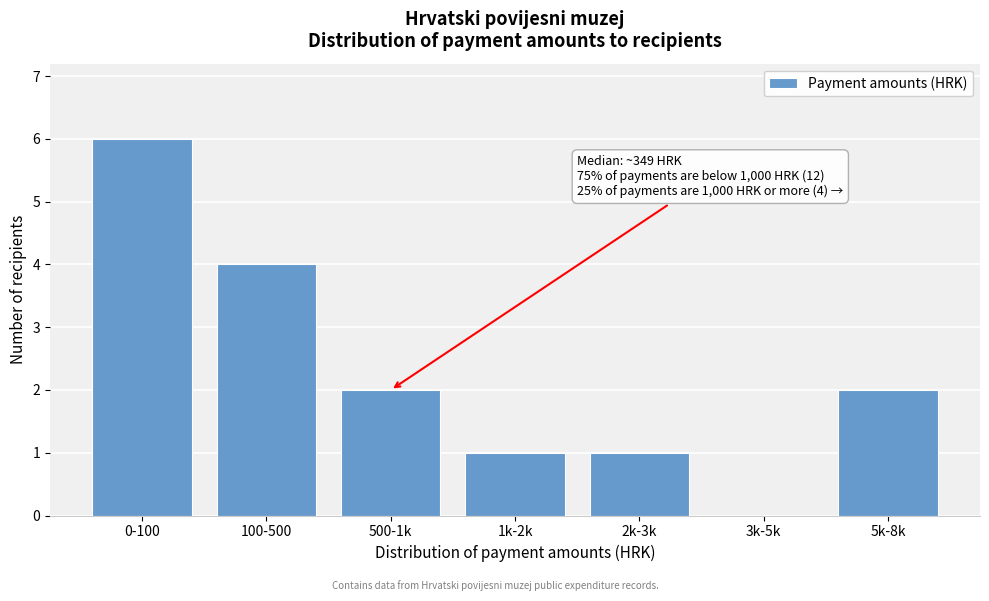

Reading left to right, extract all data points from this chart.

0-100=6	100-500=4	500-1k=2	1k-2k=1	2k-3k=1	3k-5k=0	5k-8k=2